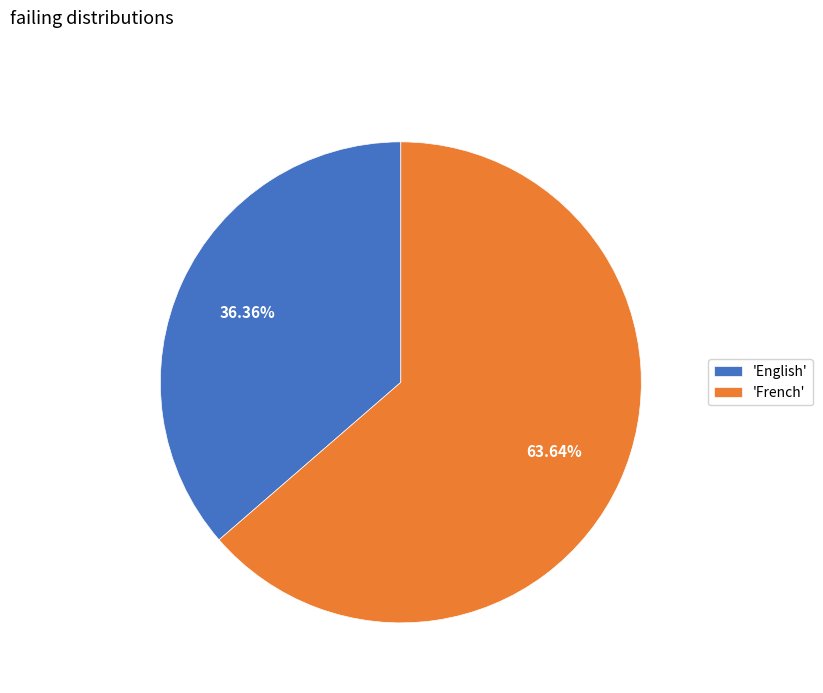

Rank the categories by value from highest to lowest.

'French', 'English'